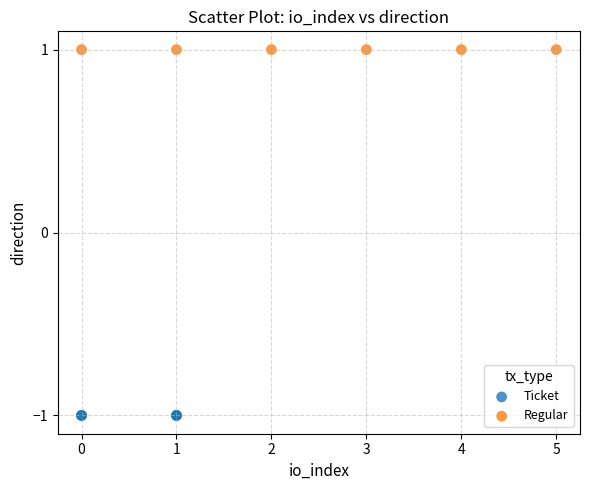

Which series reaches the maximum Y coordinate?

Regular